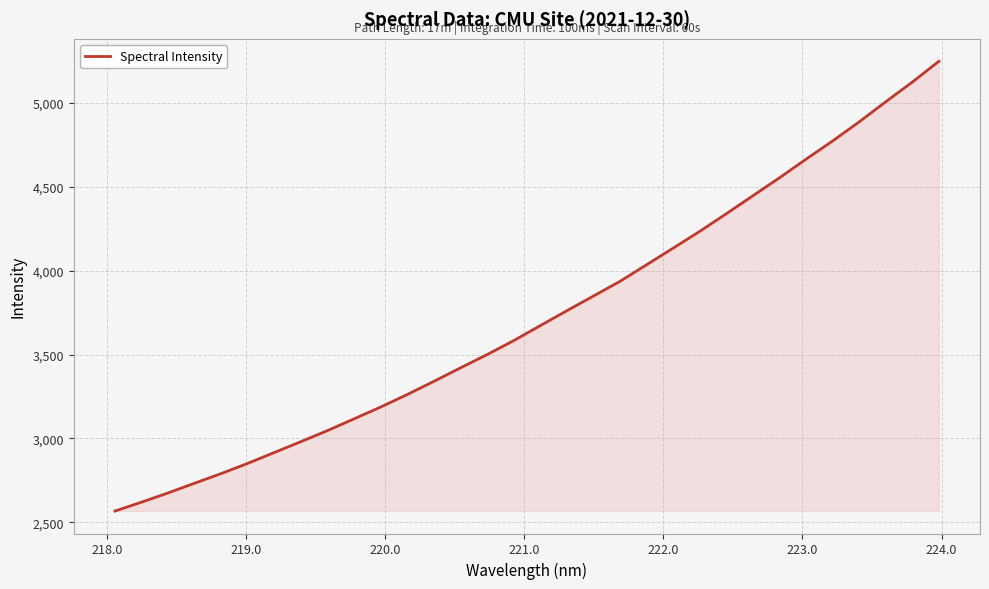

What is the greatest value displayed?

5246.1